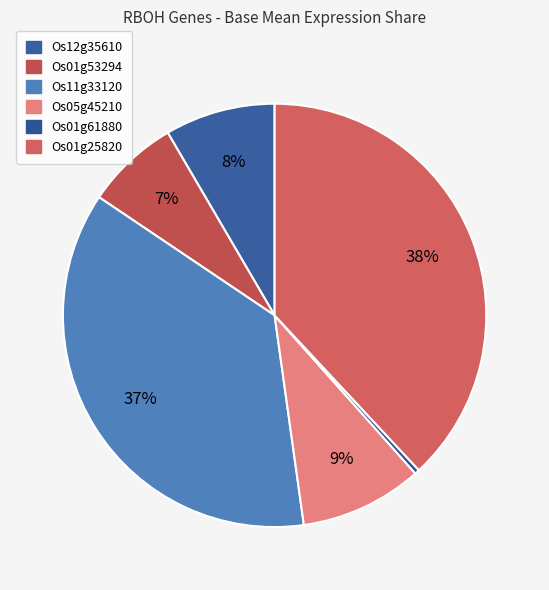

Which slice is the largest?

LOC_Os01g25820